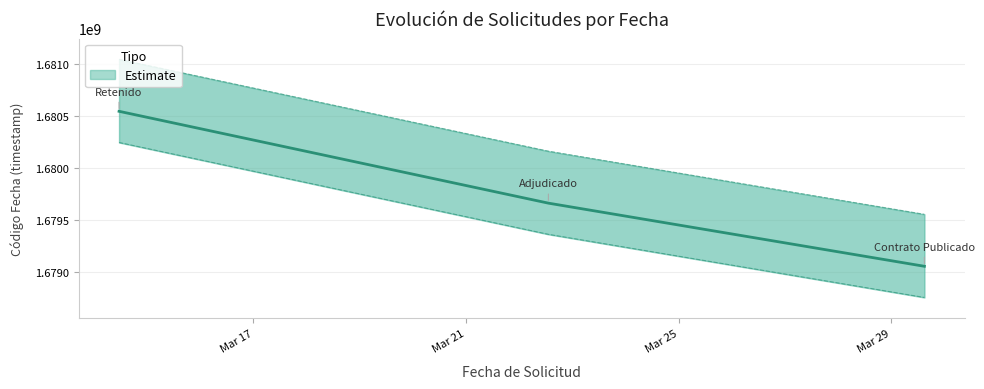

What is the difference between the maximum and minimum values?

1491199